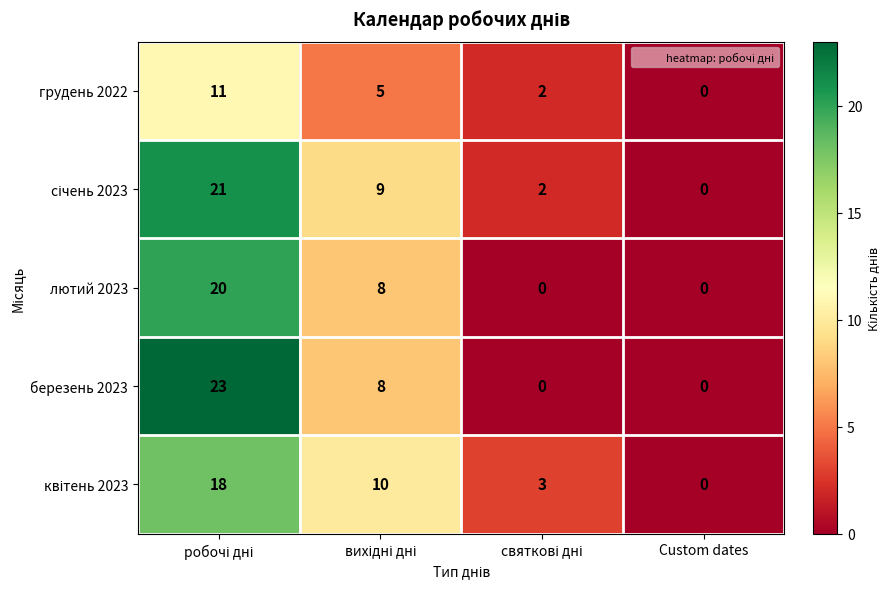

How many categories are shown in the chart?

4